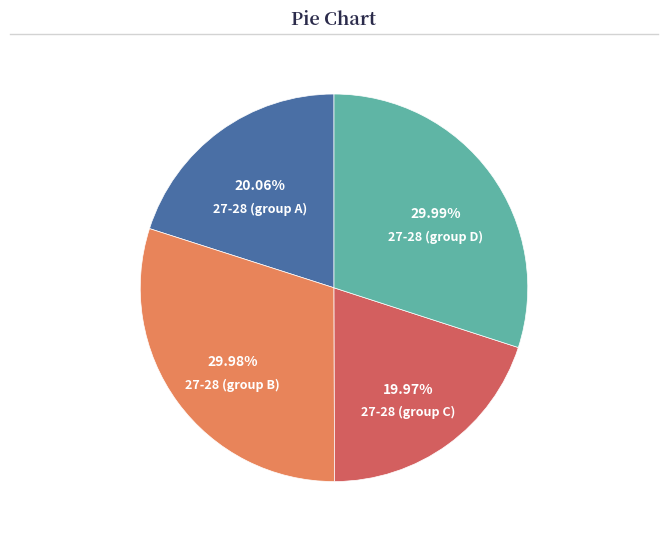

How many segments does this pie chart have?

4